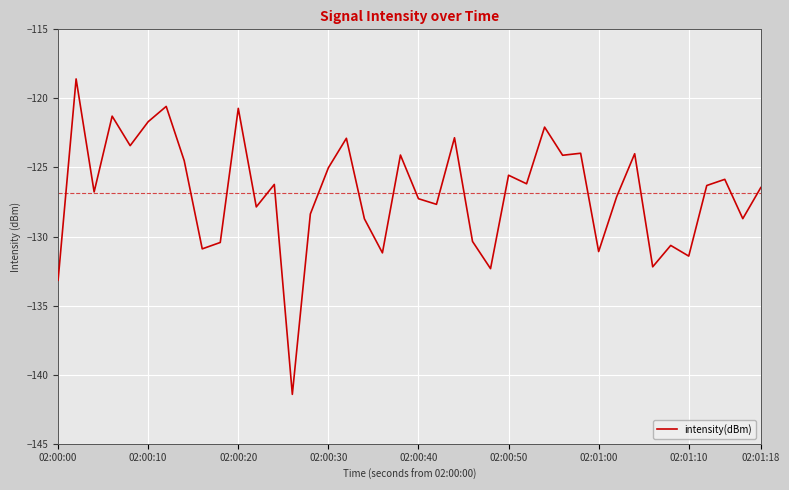

What is the greatest value displayed?

-118.6